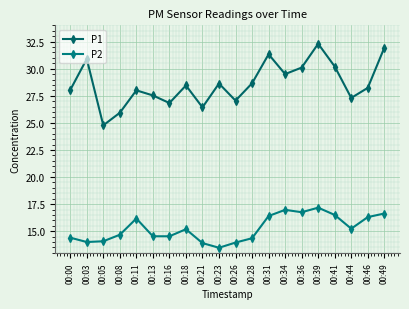

How many interior local peaks does the P2 series have?

4